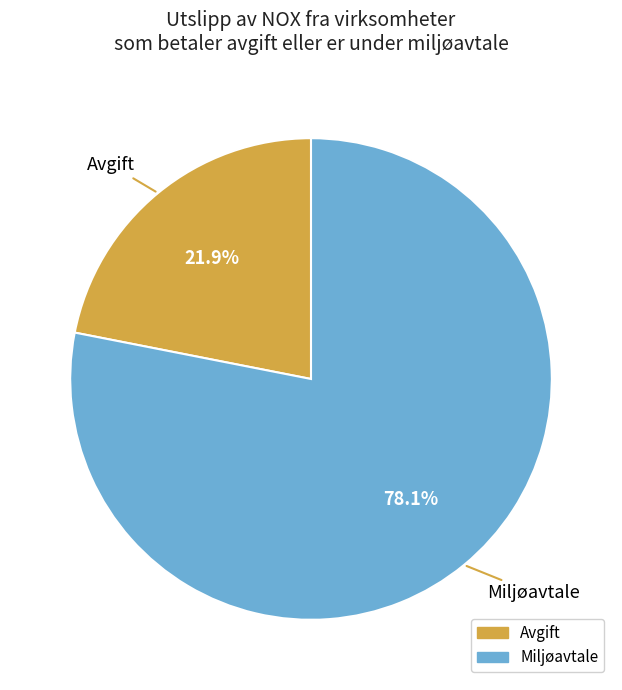

Does any single category account for the majority?

Yes